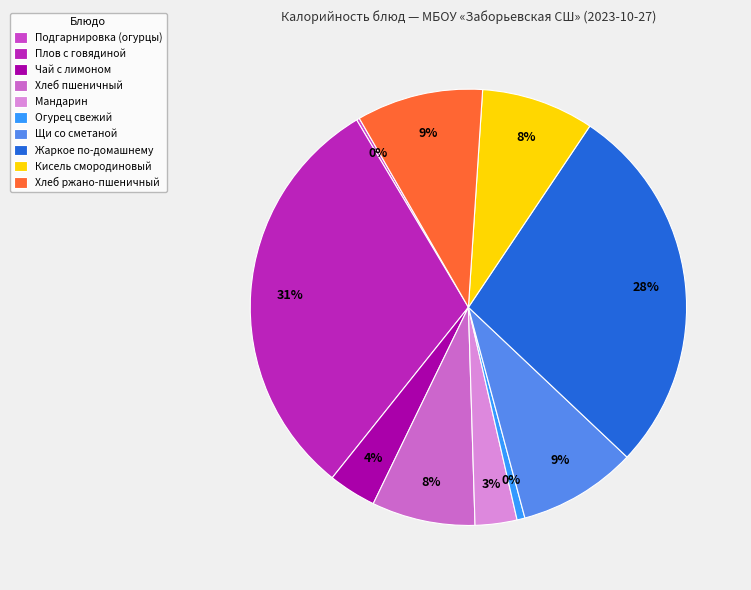

What is the change in value from Подгарнировка из свежих огурцов to Плов с говядиной?

+373.8